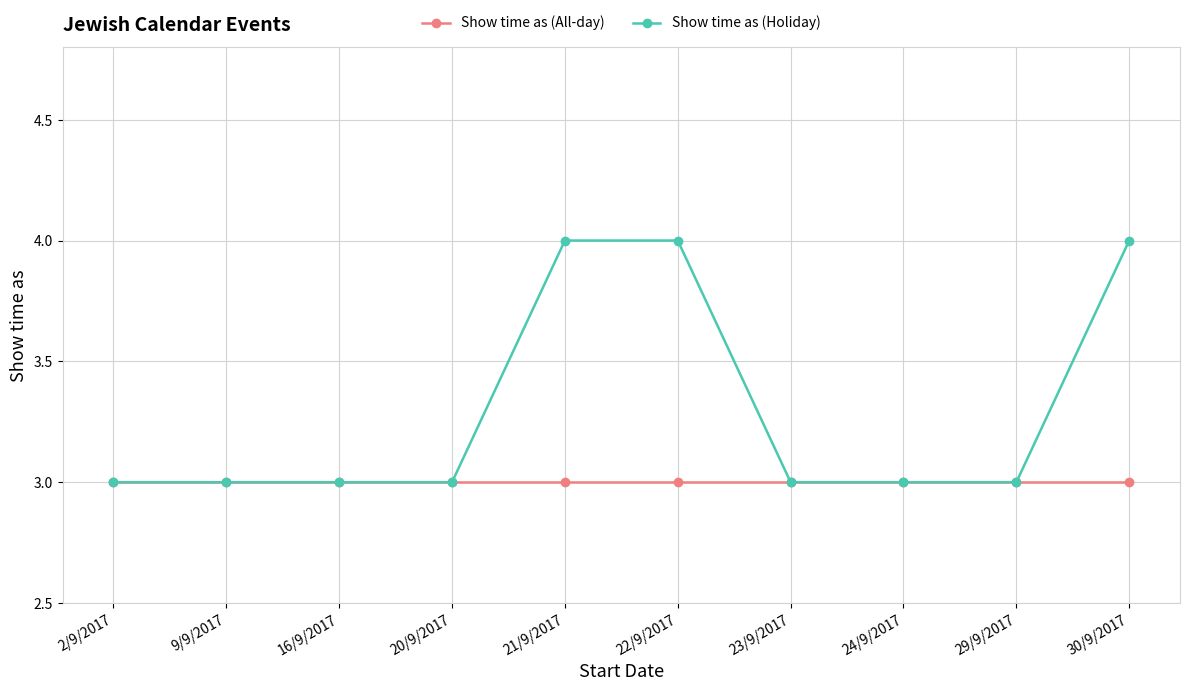

What is the total value across all series at 22/9/2017?

7